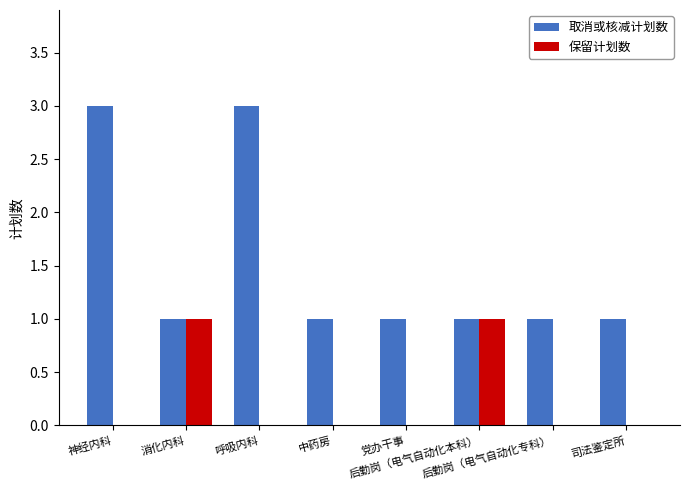

How many categories are shown in the chart?

8